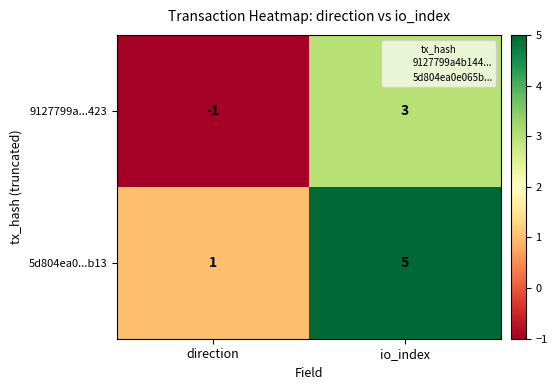

List the series in order of their peak value, lowest first.

9127799a...423, 5d804ea0...b13